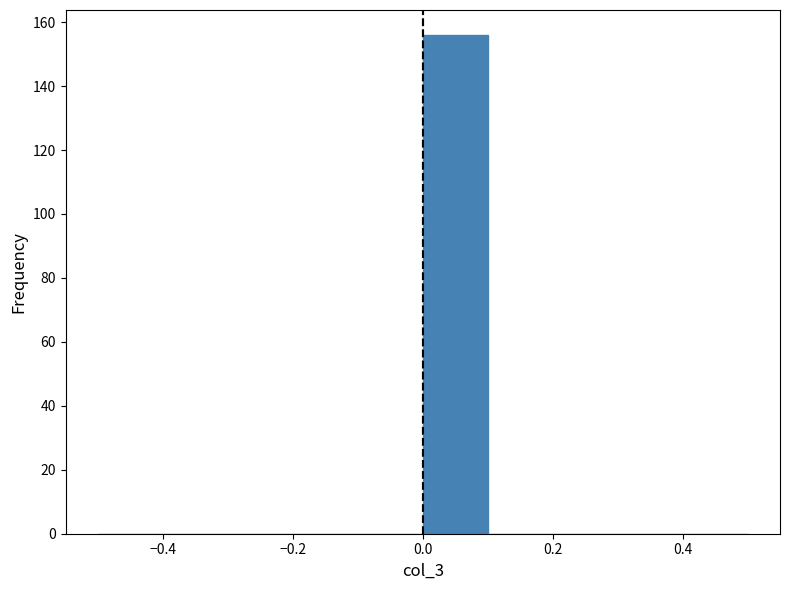

How tall is the bar that spans 0.0 to 0.1 on the x-axis? The values are not printed on the chart, so give them approximately, as read against the axis.

156